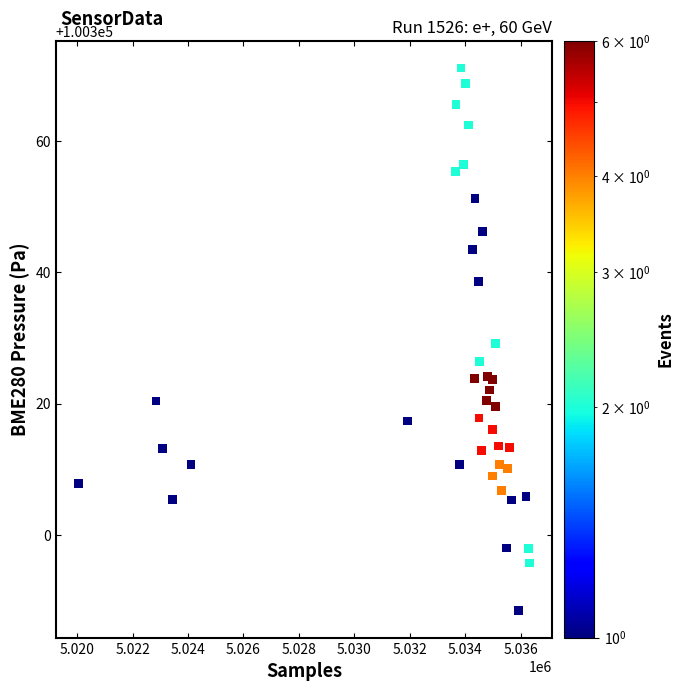

What is the range of Y values (max minus min)?

82.7